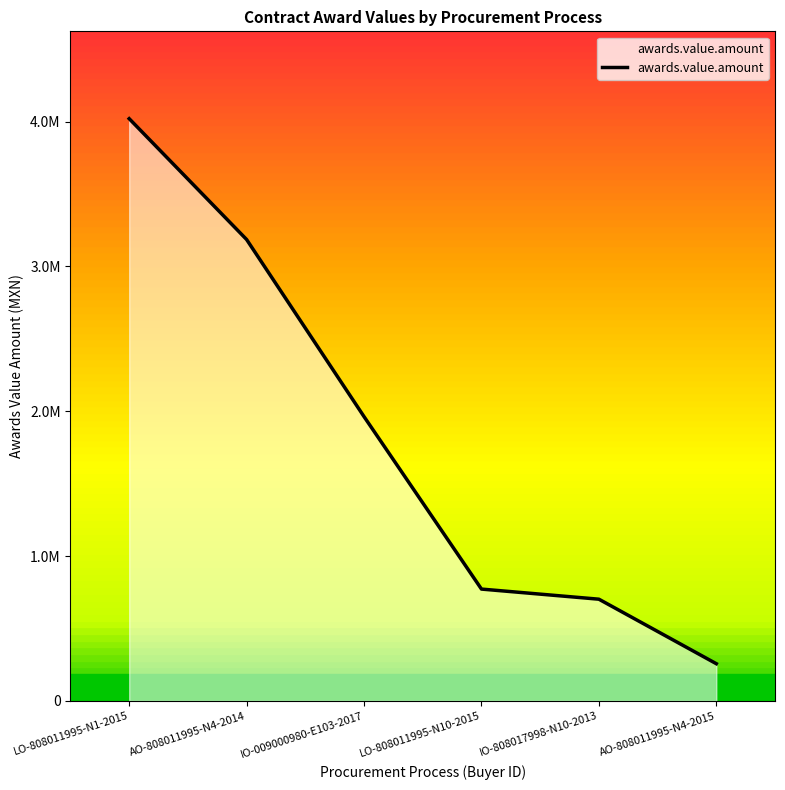

What is the value of the 3rd point from the left?

1962906.2